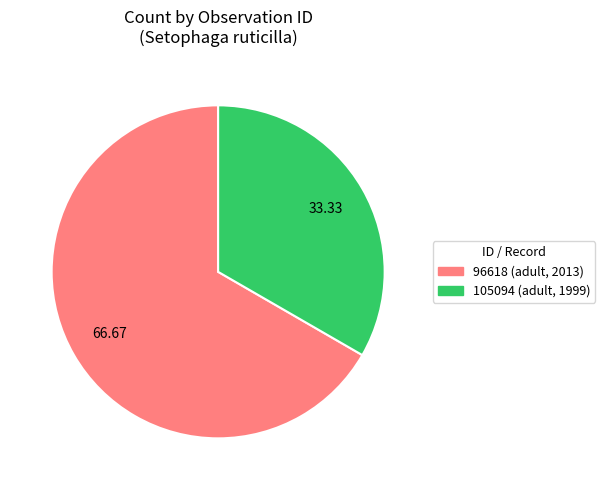

What is the largest slice in the pie chart?

96618